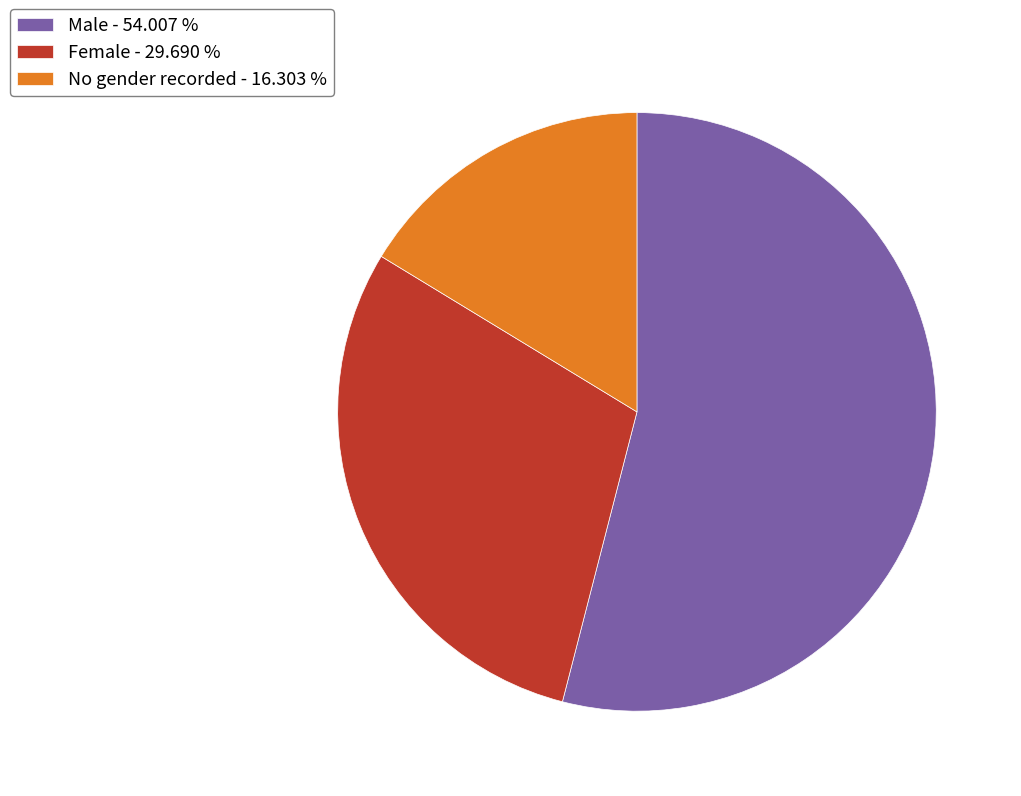

Count the number of slices in the pie.

3